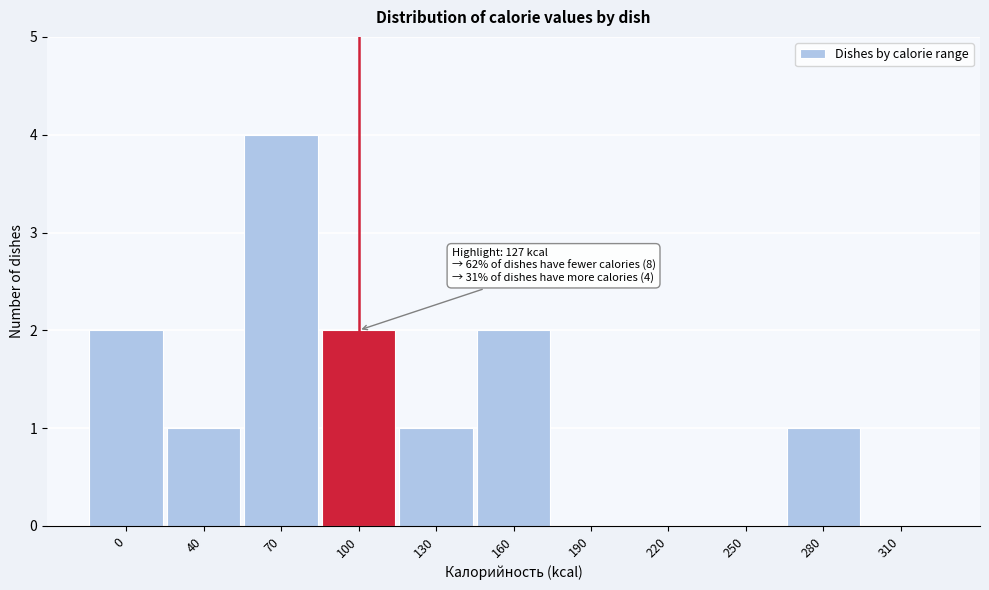

Reading left to right, what are all the values shown in this chart?

0=2	40=1	70=4	100=2	130=1	160=2	190=0	220=0	250=0	280=1	310=0